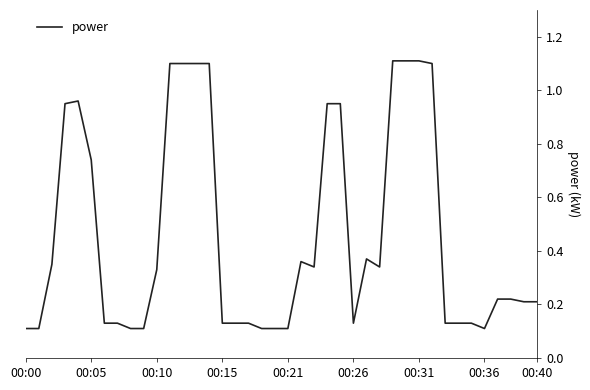

How many lines are shown in the chart?

1